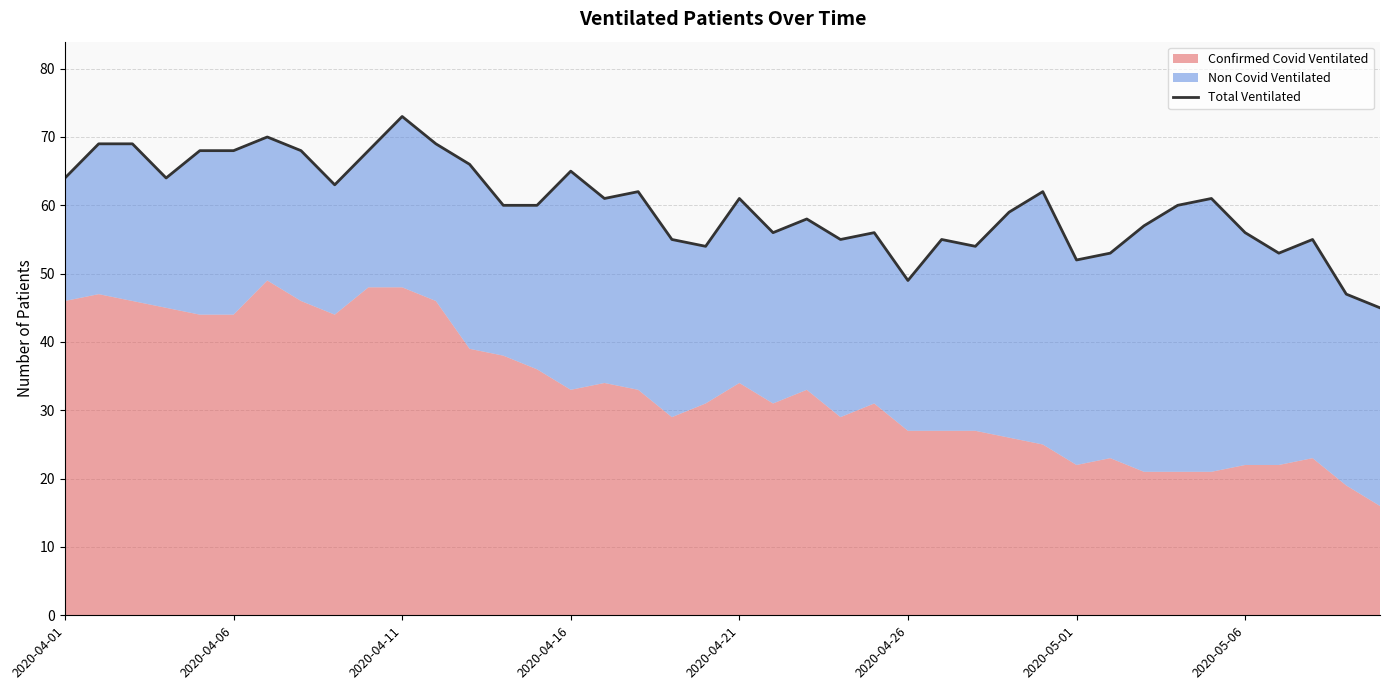

What is the value of the 7th point from the left?

70